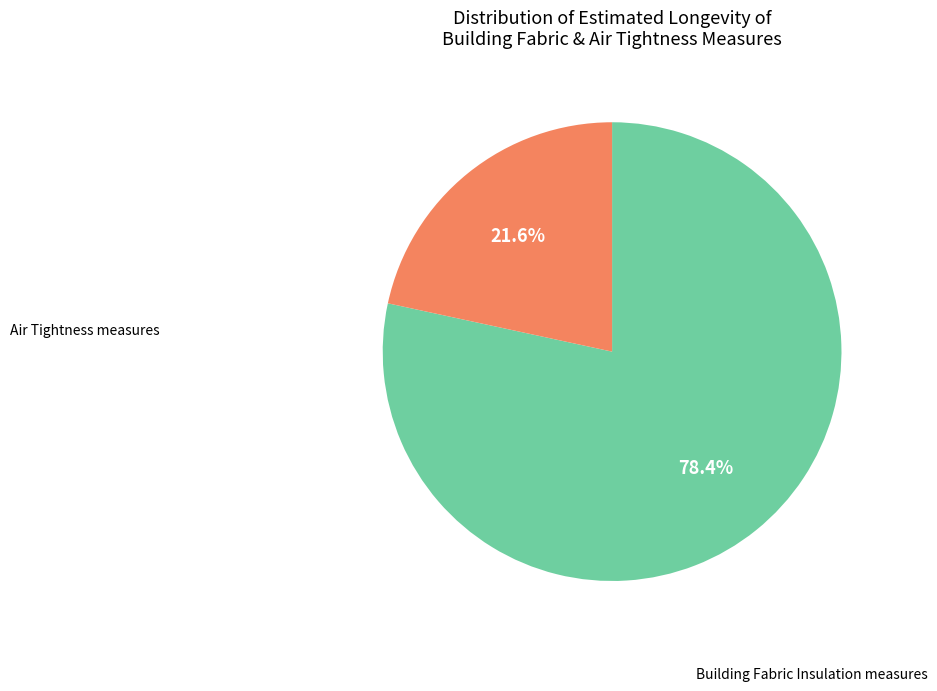

Is there a majority slice in this chart?

Yes